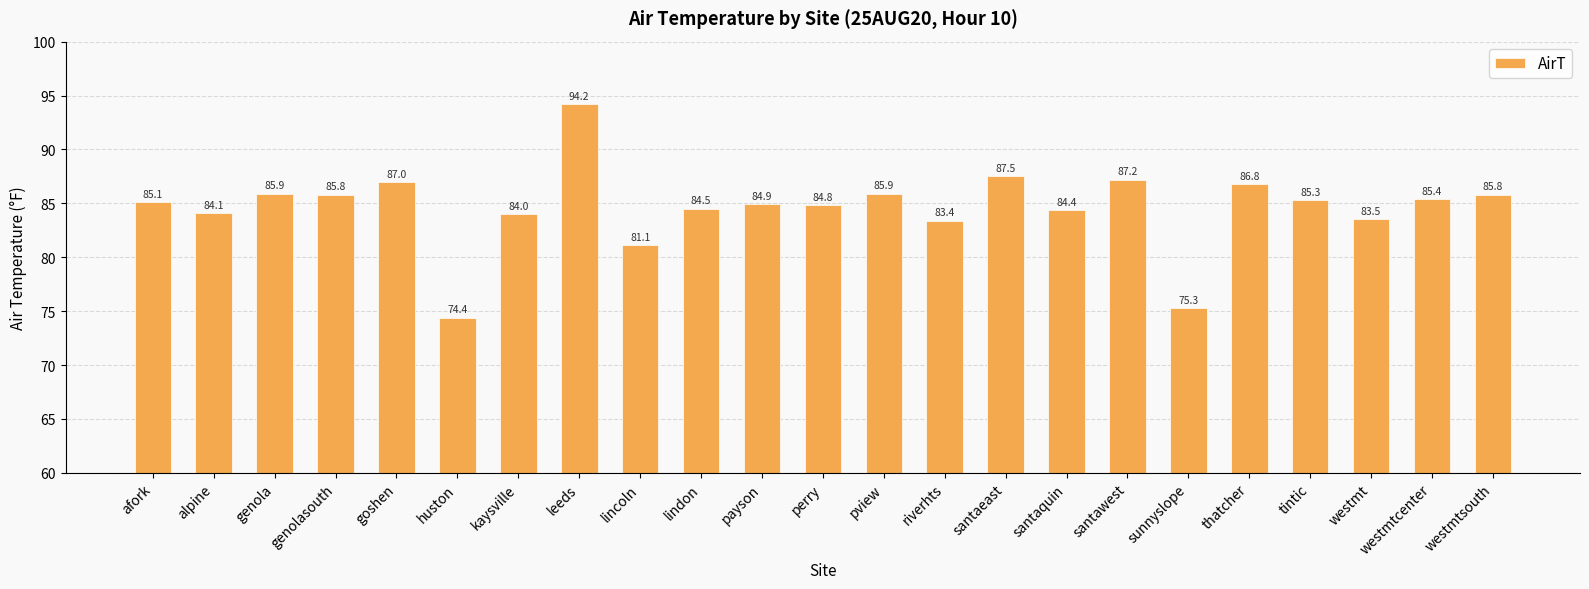

What is the change in value from leeds to santawest?

-7.0